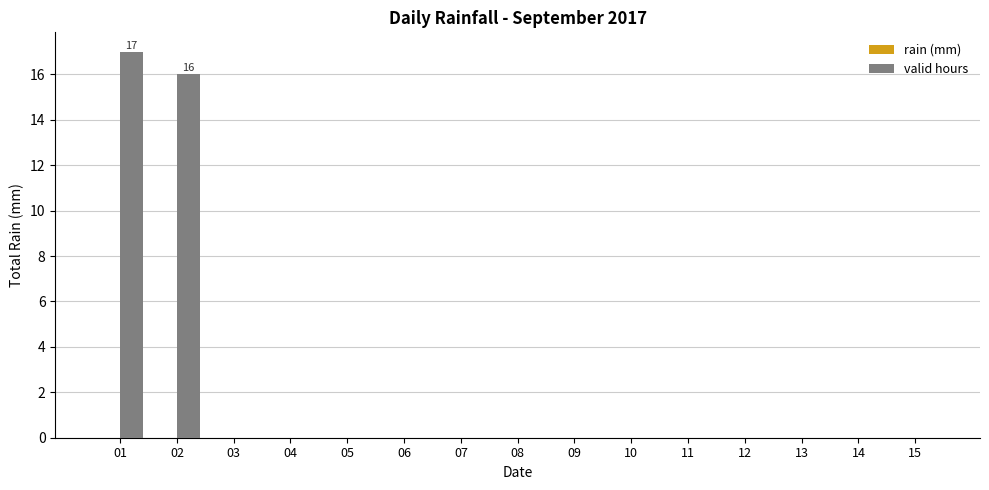

True or false: the data shows 0 at 09.

True